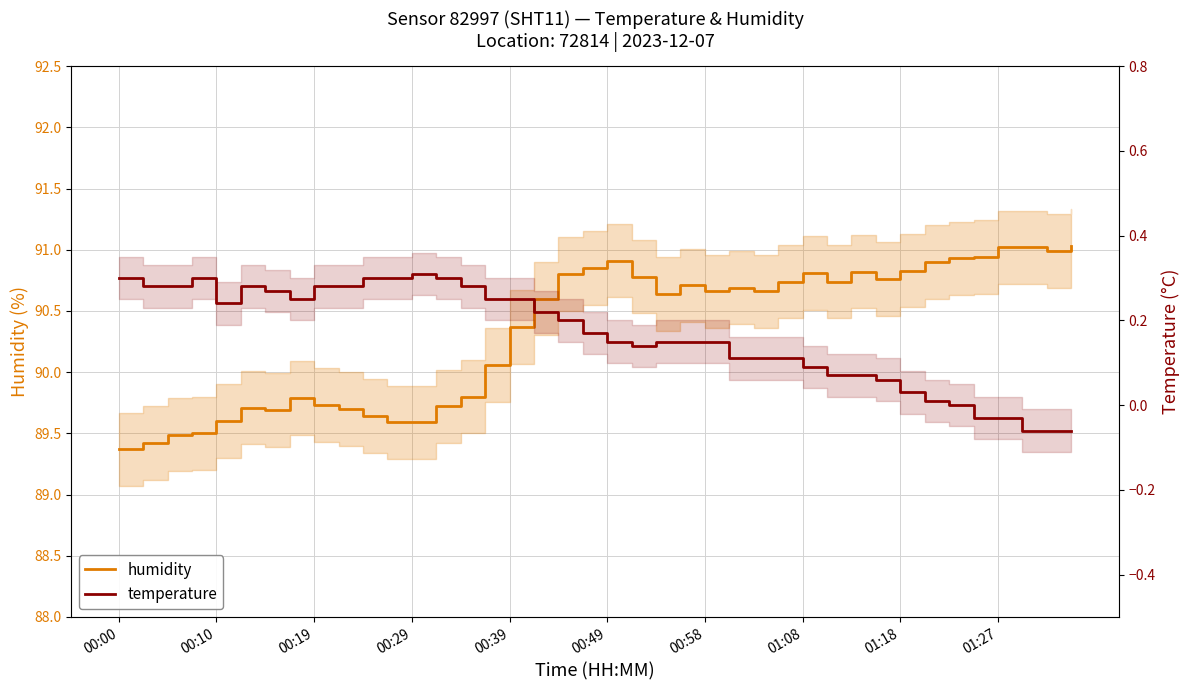

What are all the series names shown in the legend?

humidity, temperature